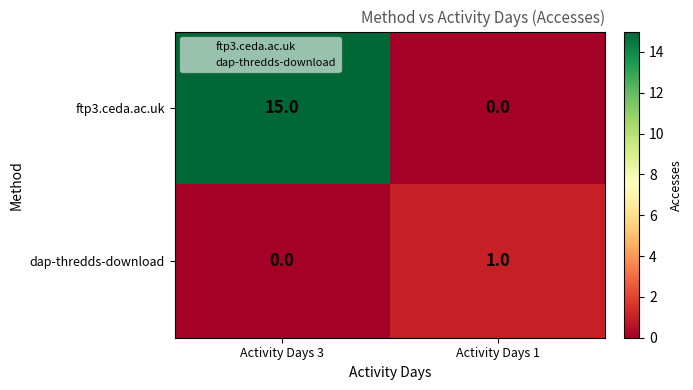

What is the total value across all series at Activity Days 3?

15